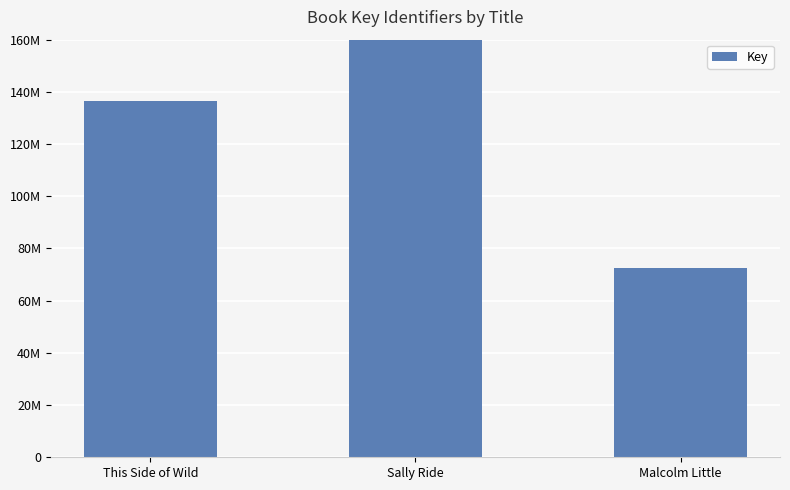

Count the number of data series in this chart.

1